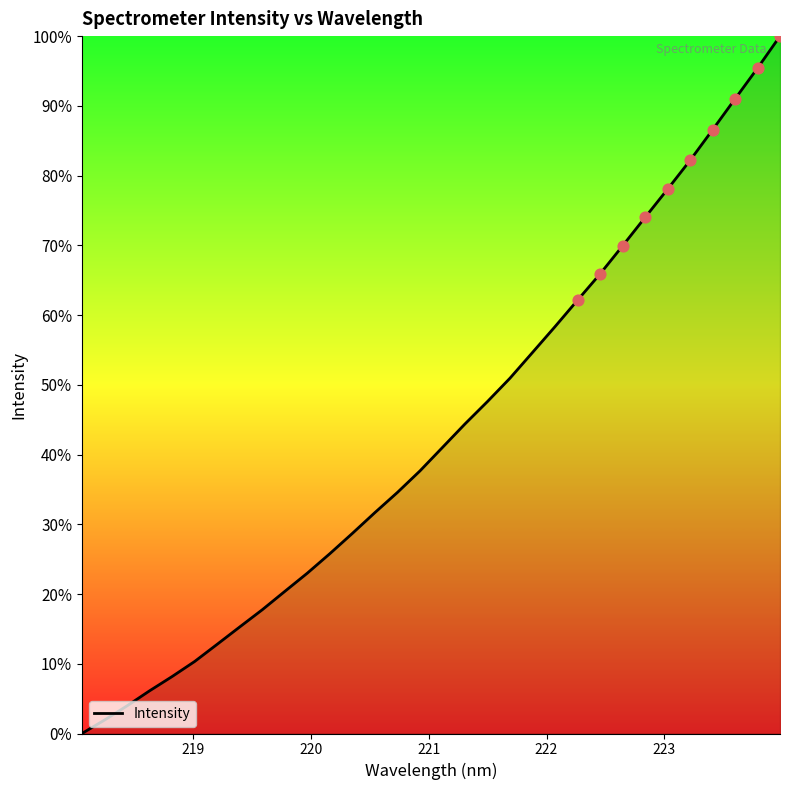

What is the maximum value shown in the chart?

100.0